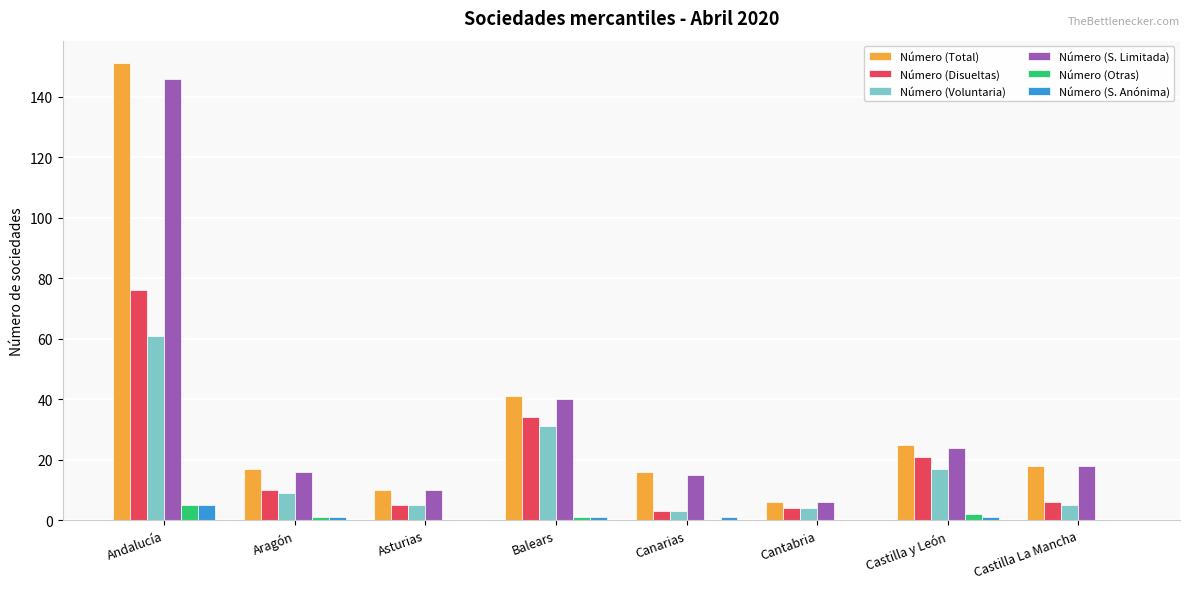

What is the sum of all Número (Voluntaria) values?

135